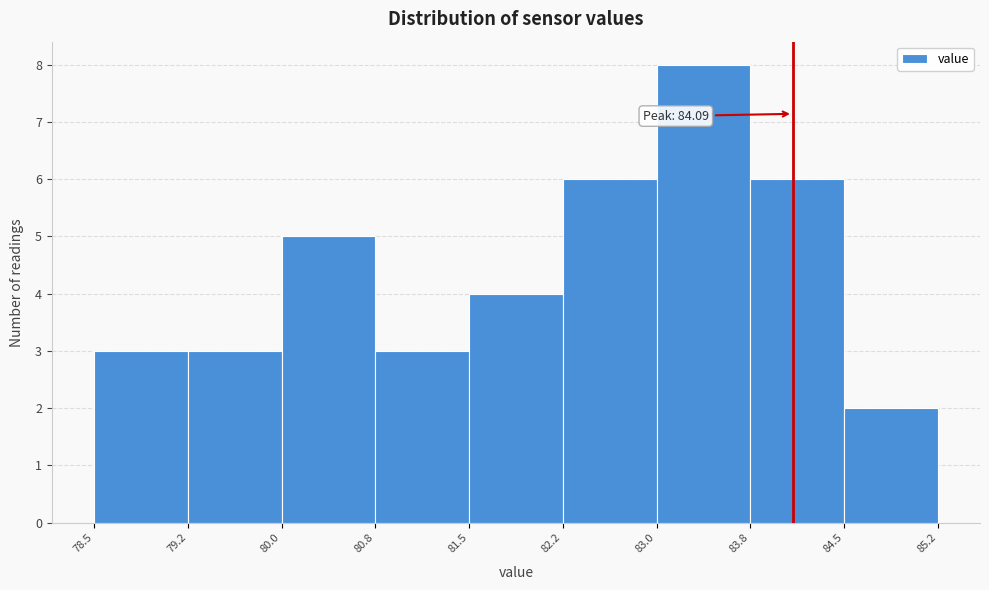

Which range on the x-axis has the tallest bar?

83.0 to 83.8